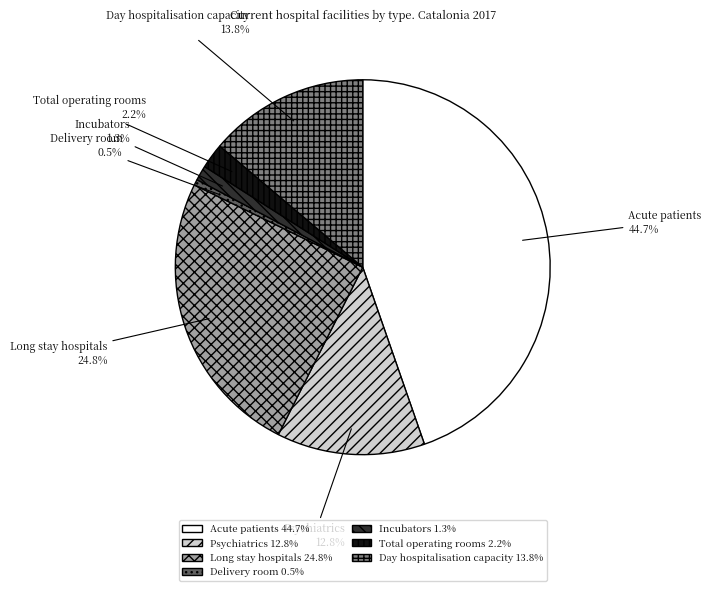

Is Long stay hospitals the majority of the pie?

No